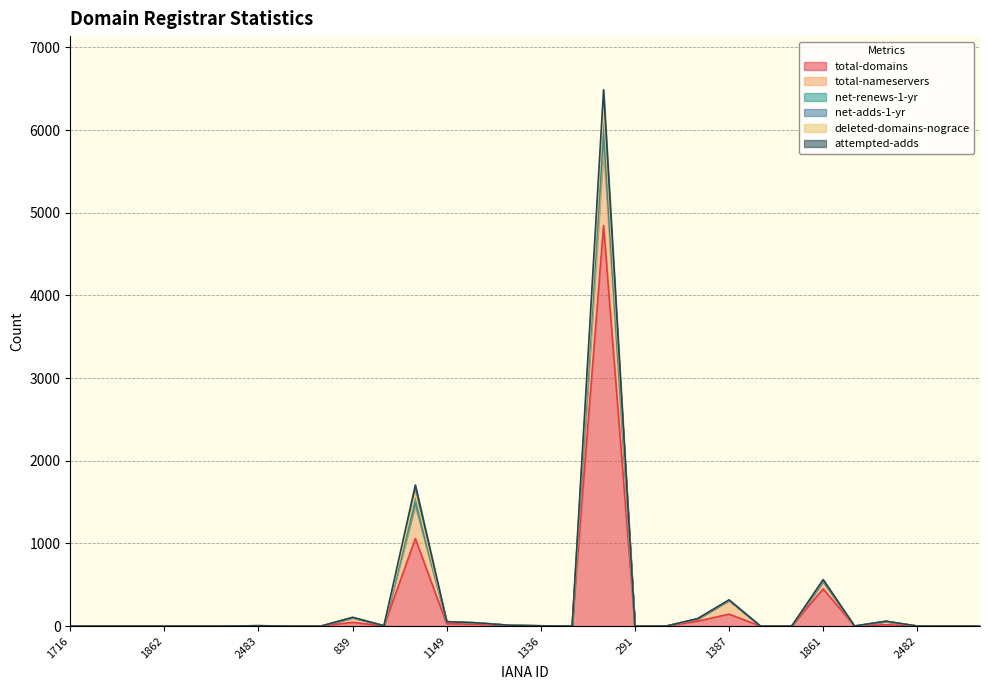

What is the maximum value for total-domains?

4845